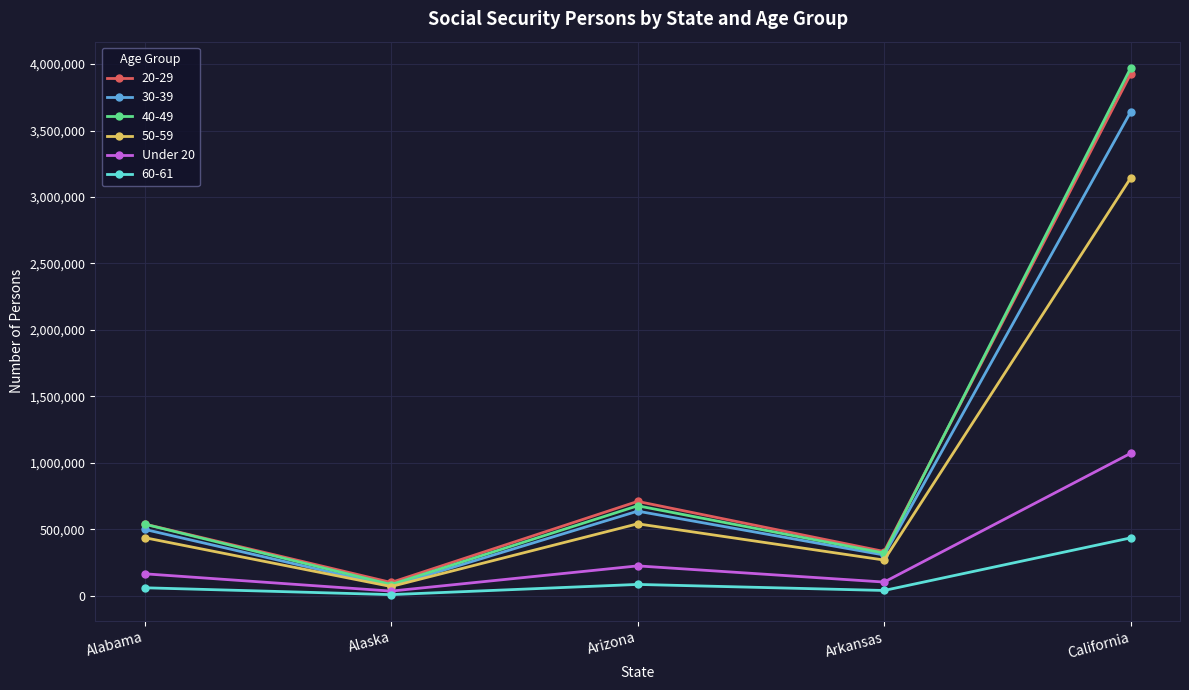

List the labels in order of 30-39 value, largest first.

California, Arizona, Alabama, Arkansas, Alaska